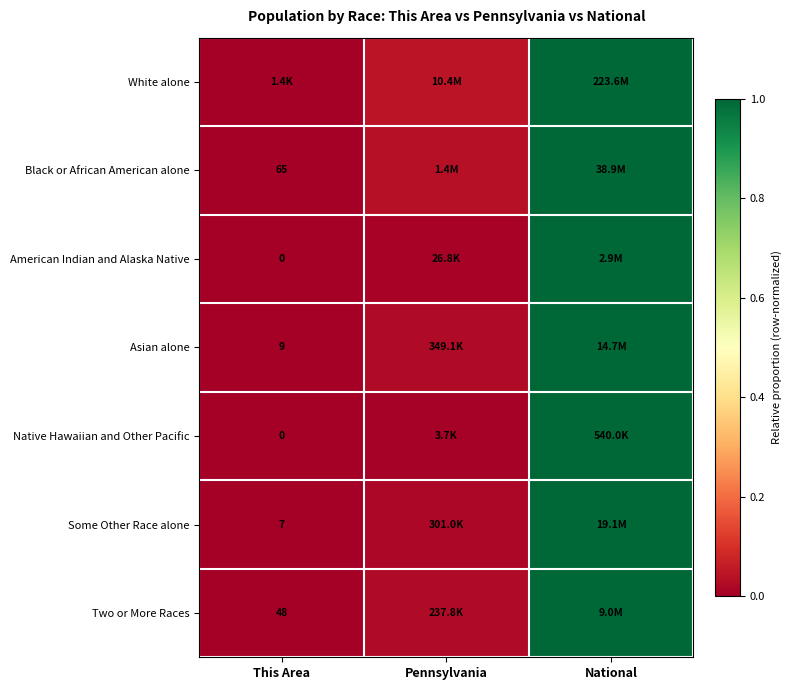

At which category is the sum across all series the highest?

National